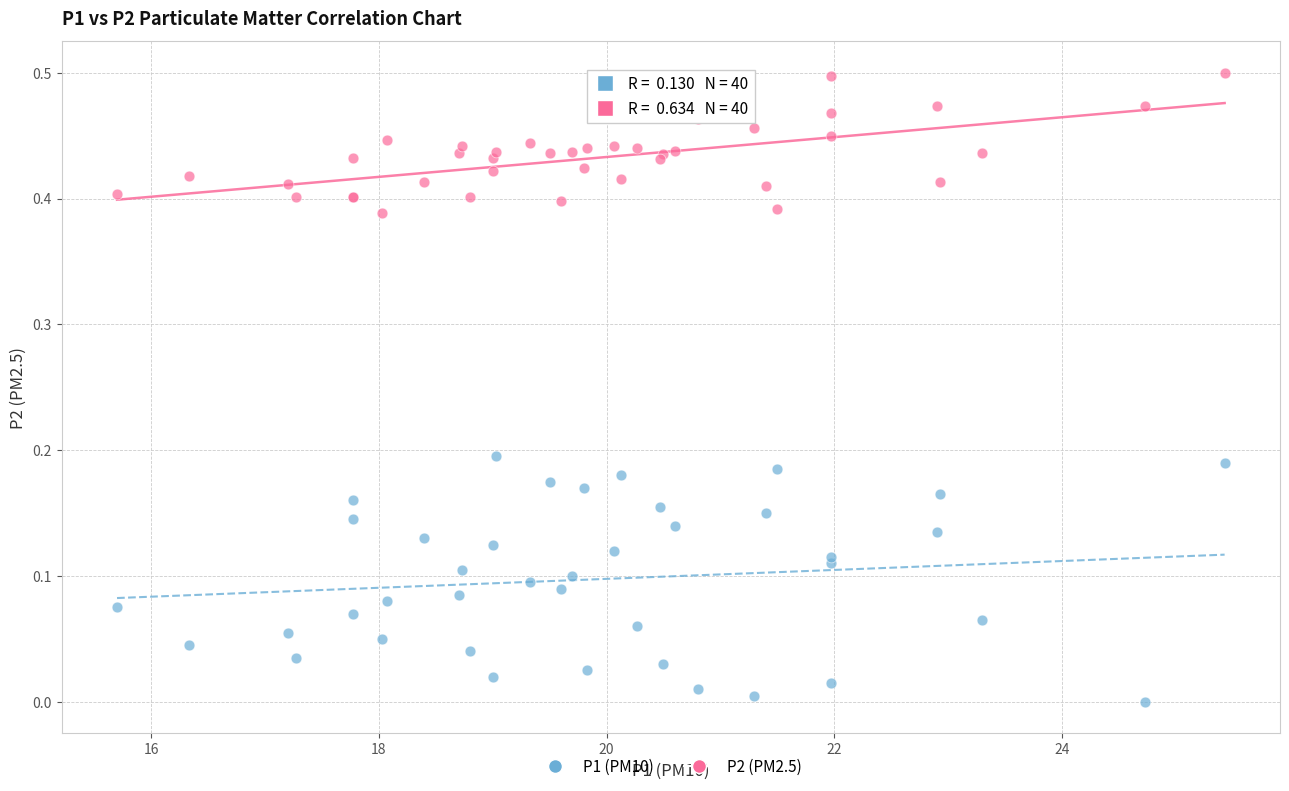

Which series contains the highest Y value?

P2 (PM2.5)